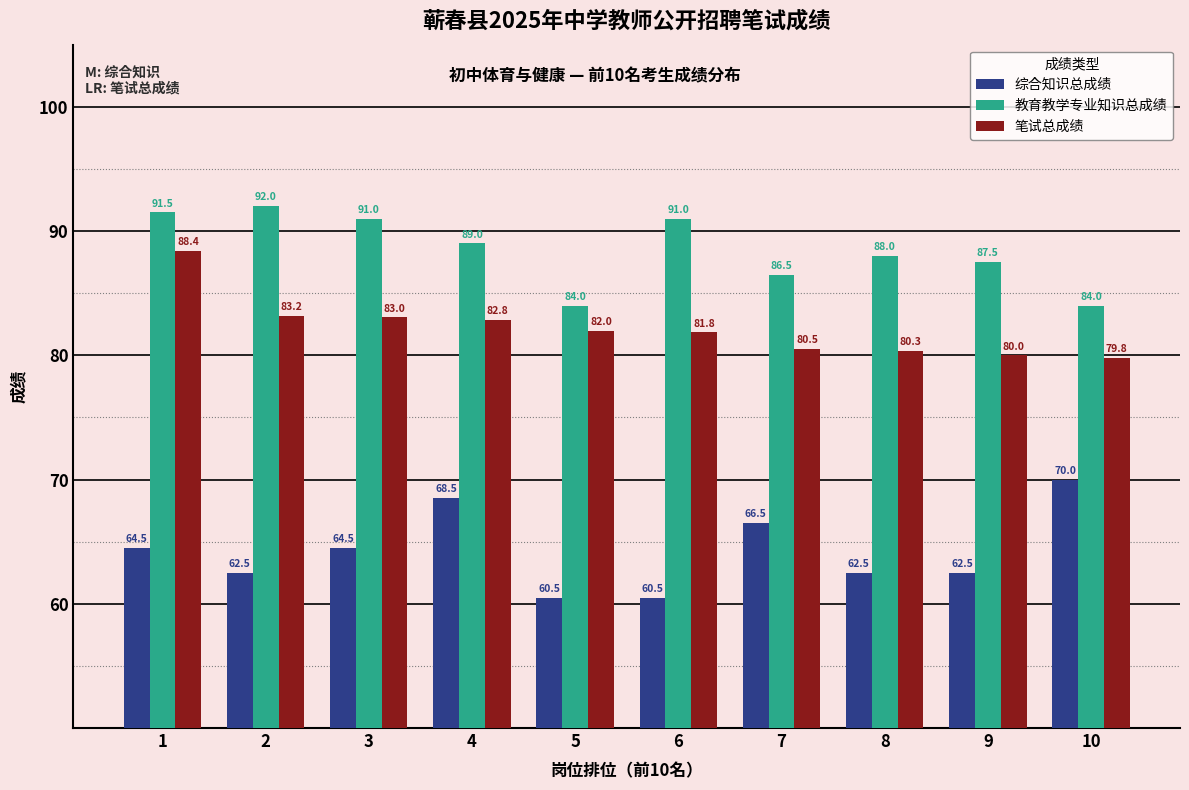

What are all the series names shown in the legend?

综合知识总成绩, 教育教学专业知识总成绩, 笔试总成绩